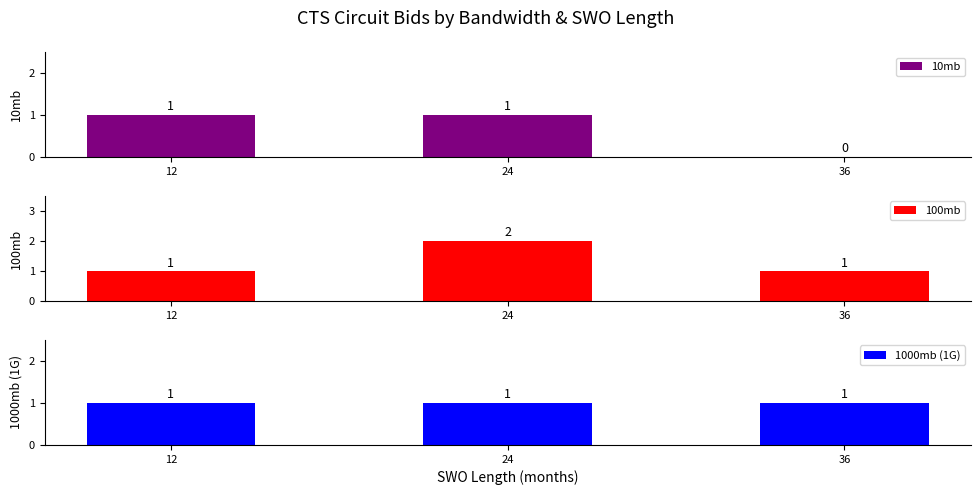

List the series in order of their overall mean, lowest first.

10mb, 1000mb (1G), 100mb